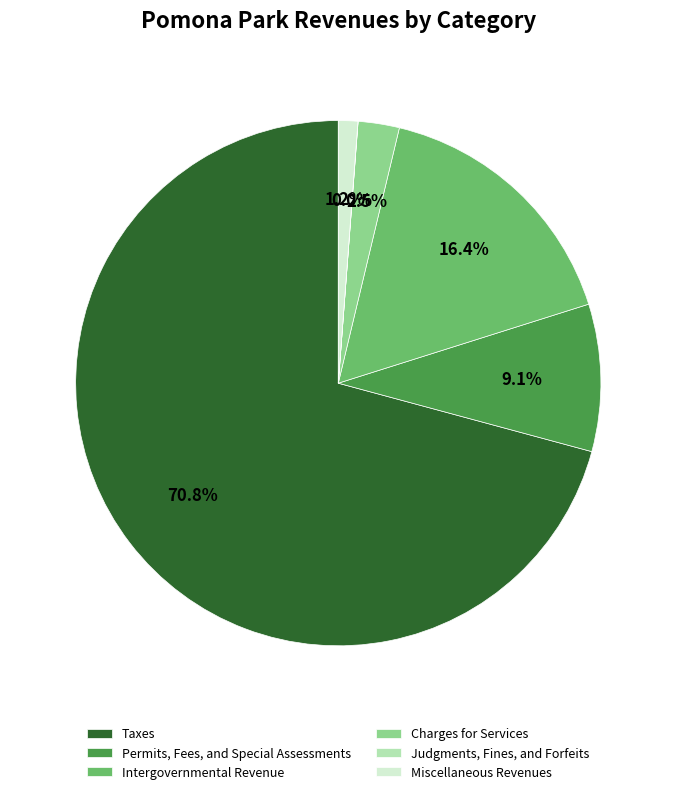

Do Permits, Fees, and Special Assessments and Charges for Services together represent more than half of the pie?

No